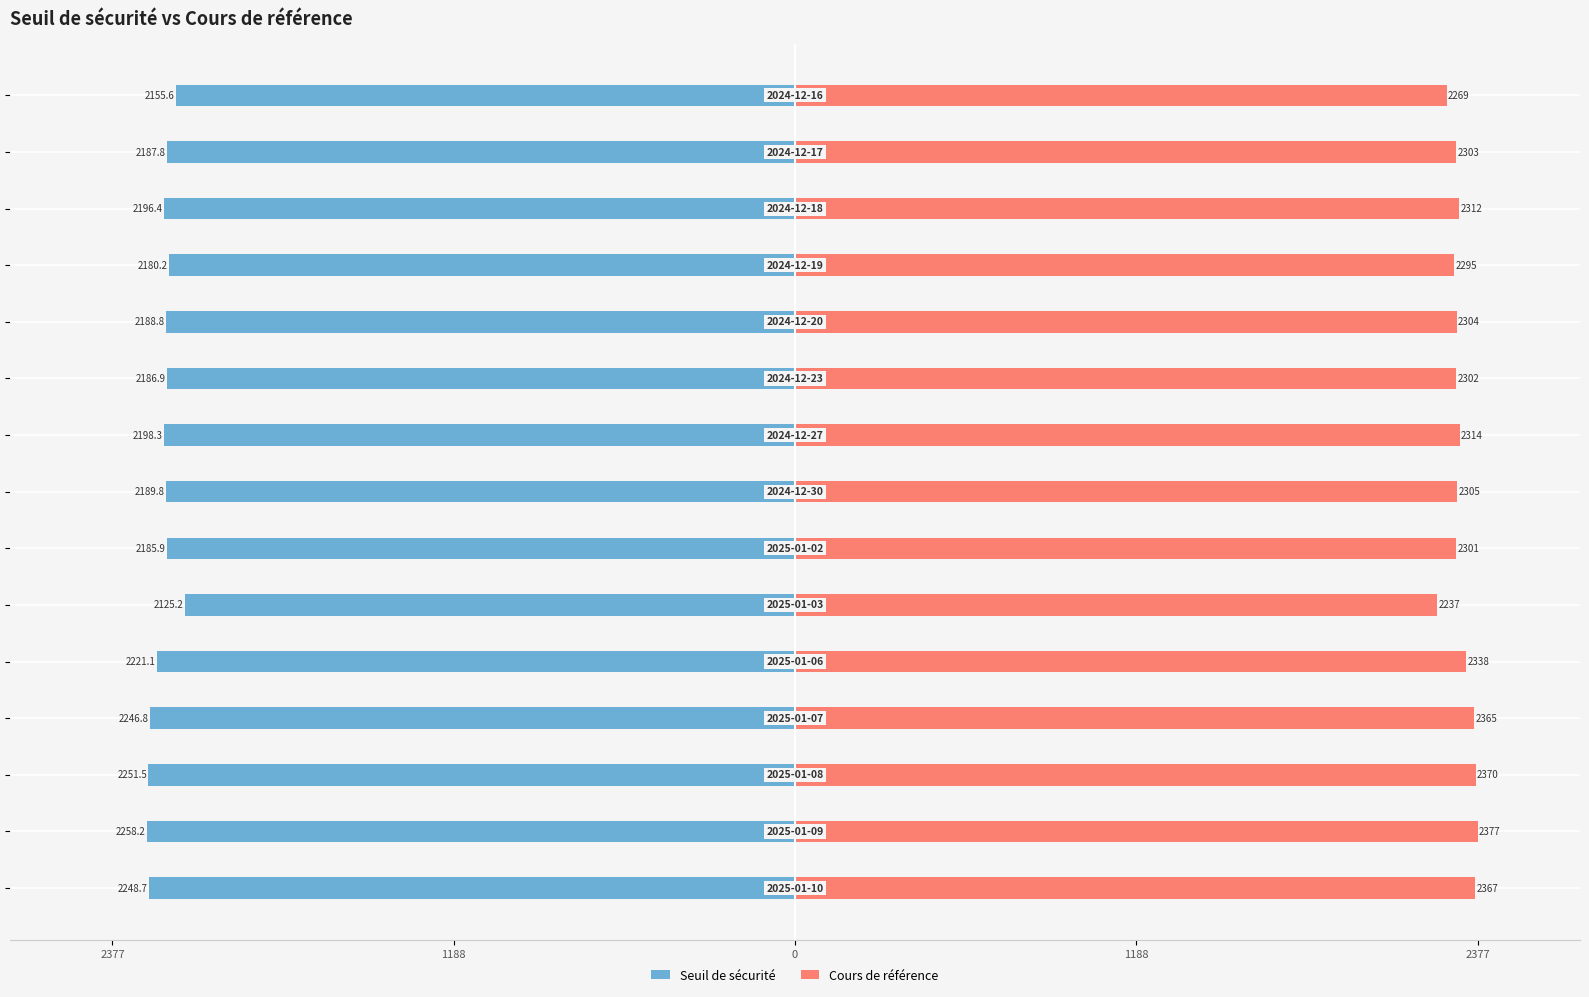

What is the sum of the Cours de référence values at 13 and 10?

4607.0